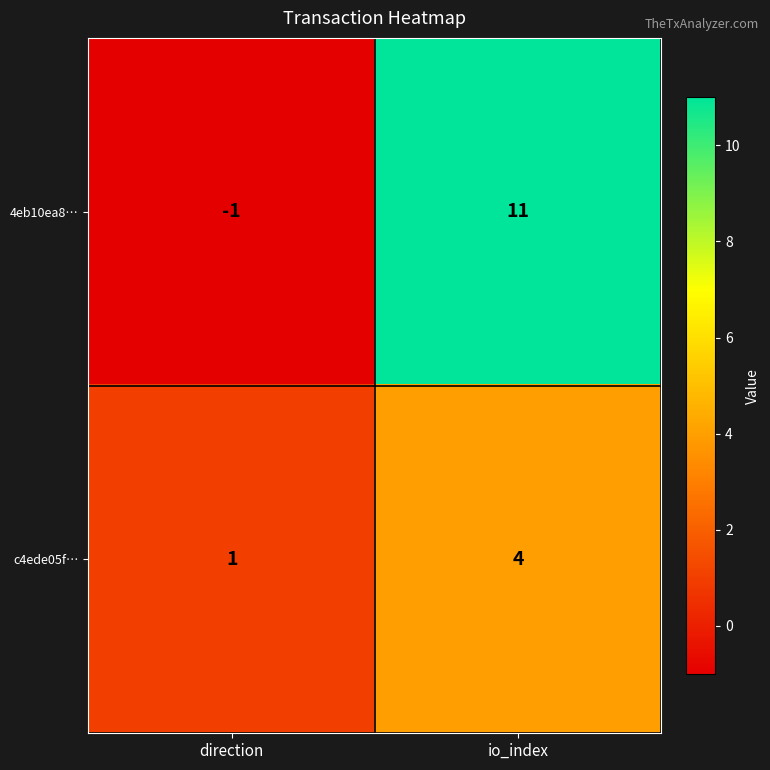

At which label is 4eb10ea8… closest to 5?

direction